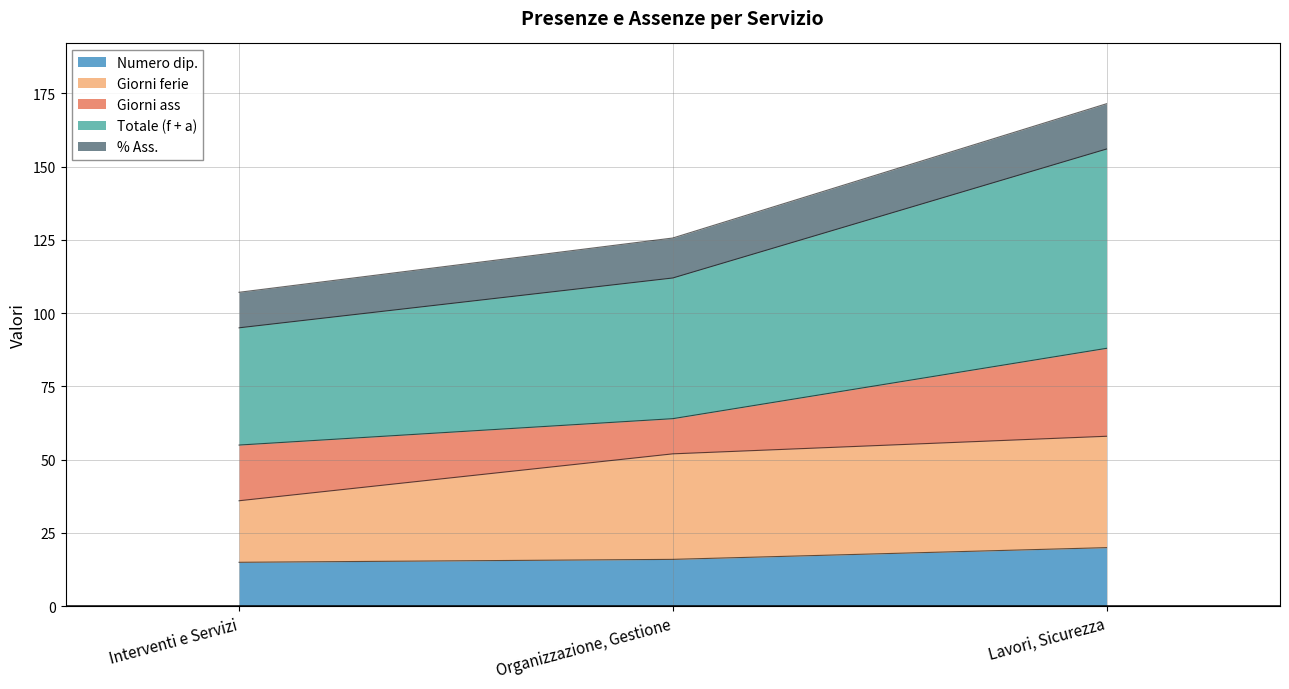

What position from the left is Lavori, Sicurezza?

3